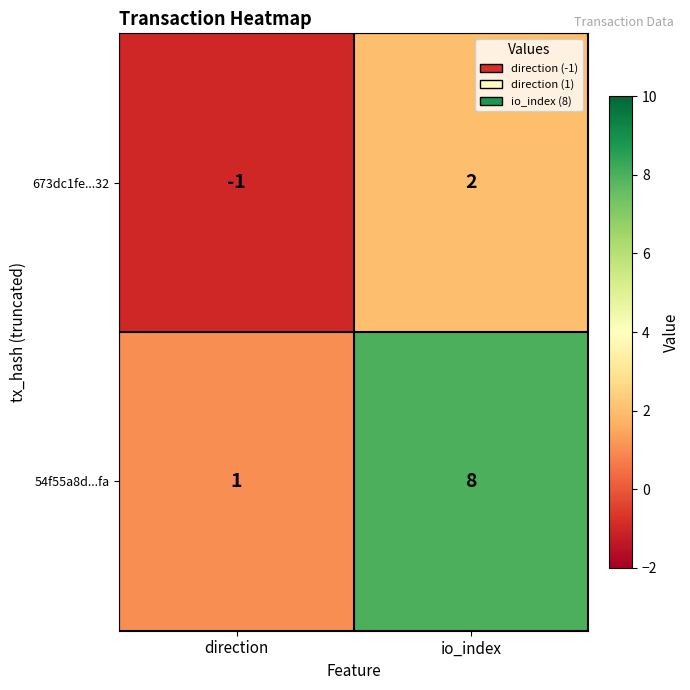

True or false: 54f55a8d...fa has a value of 8 at io_index.

True